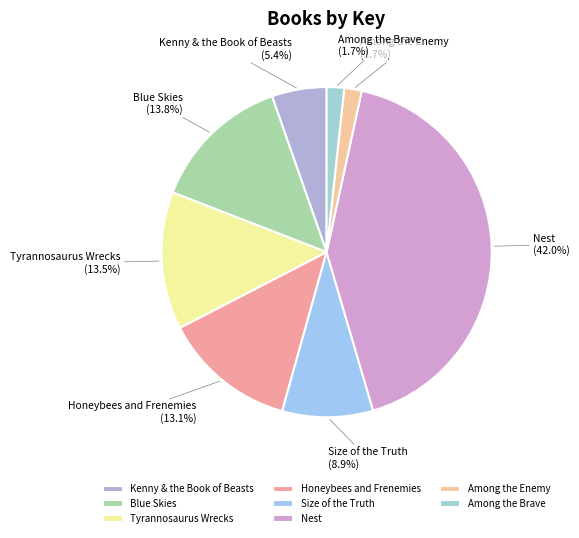

How much of the chart is everything except Among the Brave?

98.3%